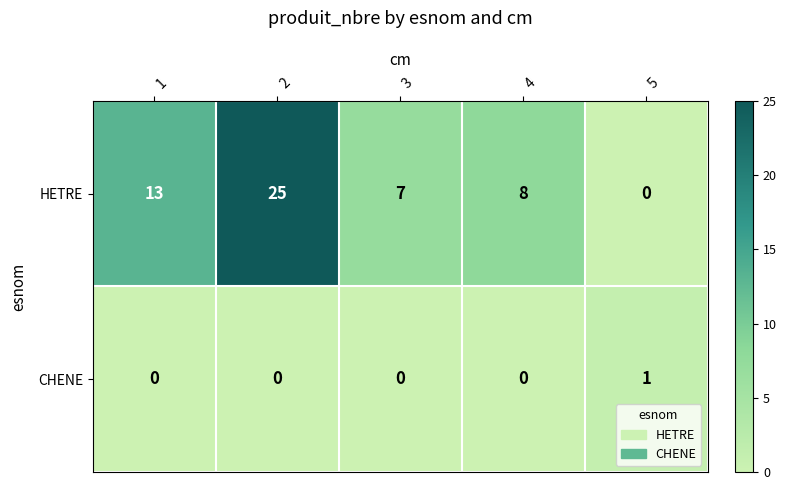

What is the average value of the HETRE series?

11